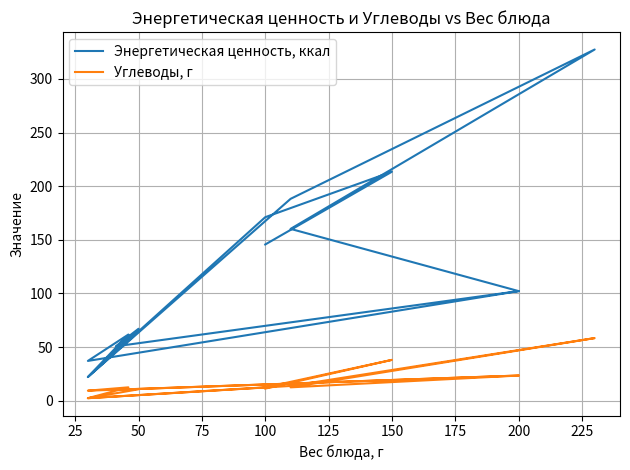

How many data points in Углеводы, г are less than 12?

6